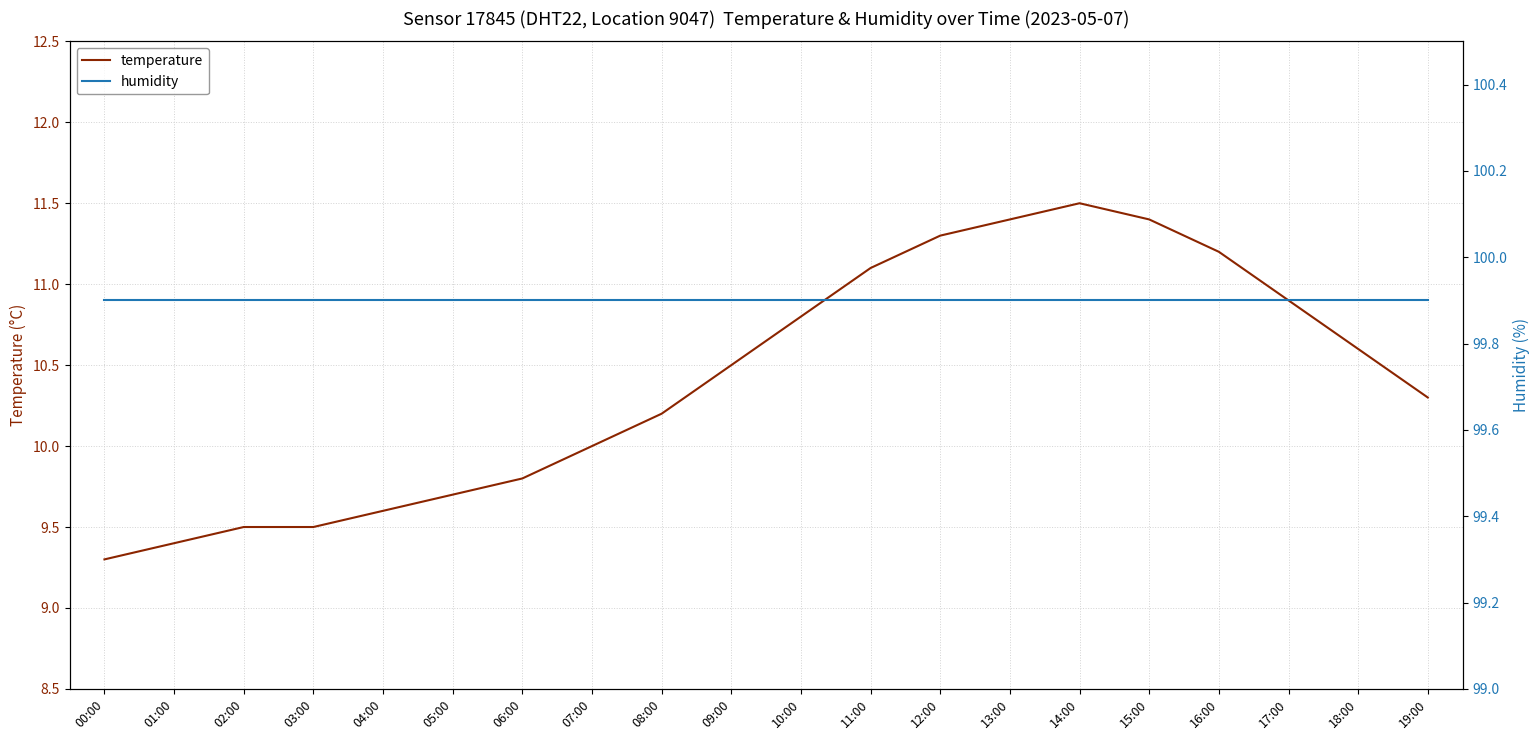

Reading left to right, list all the values displayed in this chart.

temperature: 00:00=9.3	01:00=9.4	02:00=9.5	03:00=9.5	04:00=9.6	05:00=9.7	06:00=9.8	07:00=10.0	08:00=10.2	09:00=10.5	10:00=10.8	11:00=11.1	12:00=11.3	13:00=11.4	14:00=11.5	15:00=11.4	16:00=11.2	17:00=10.9	18:00=10.6	19:00=10.3
humidity: 00:00=99.9	01:00=99.9	02:00=99.9	03:00=99.9	04:00=99.9	05:00=99.9	06:00=99.9	07:00=99.9	08:00=99.9	09:00=99.9	10:00=99.9	11:00=99.9	12:00=99.9	13:00=99.9	14:00=99.9	15:00=99.9	16:00=99.9	17:00=99.9	18:00=99.9	19:00=99.9